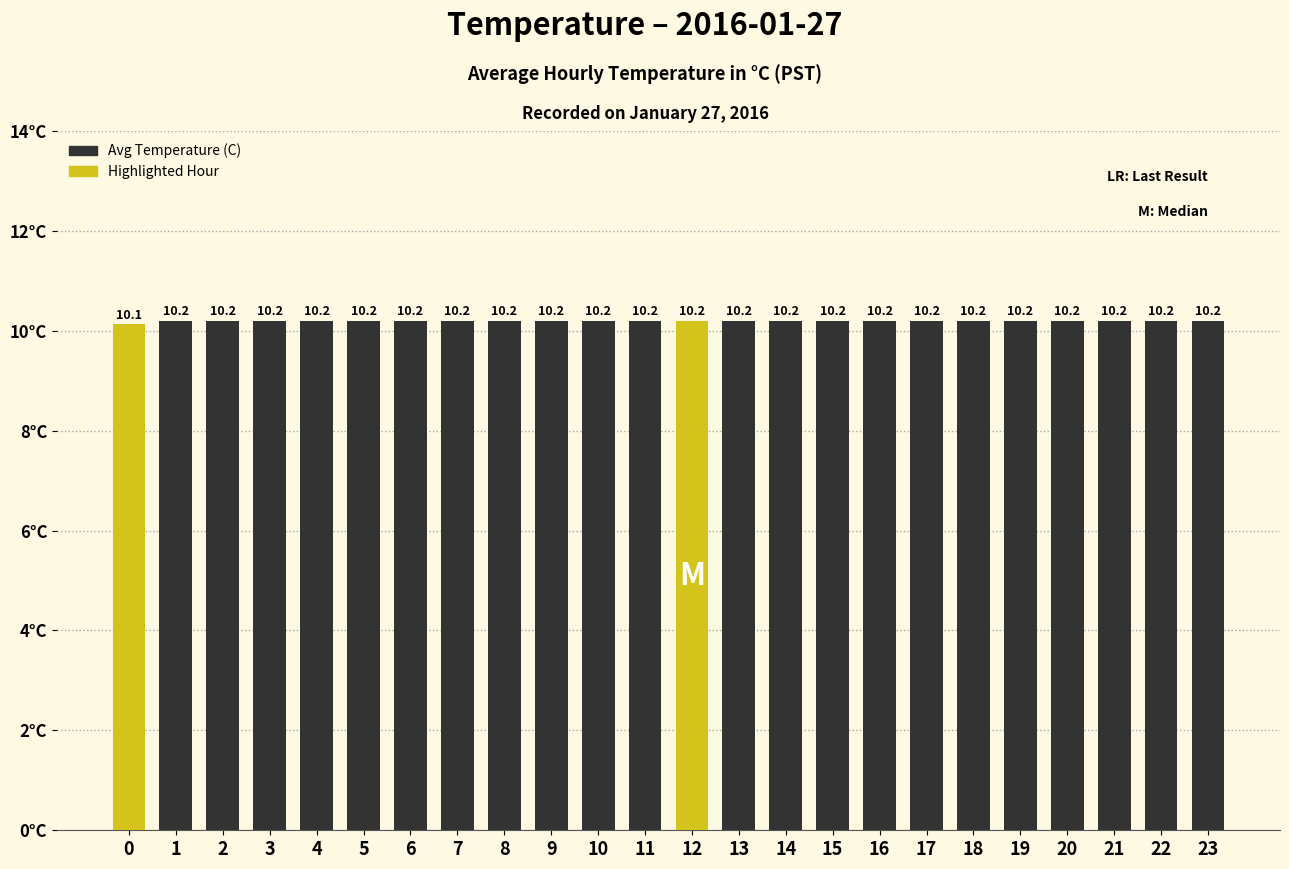

What value does the data have at 4?

10.2